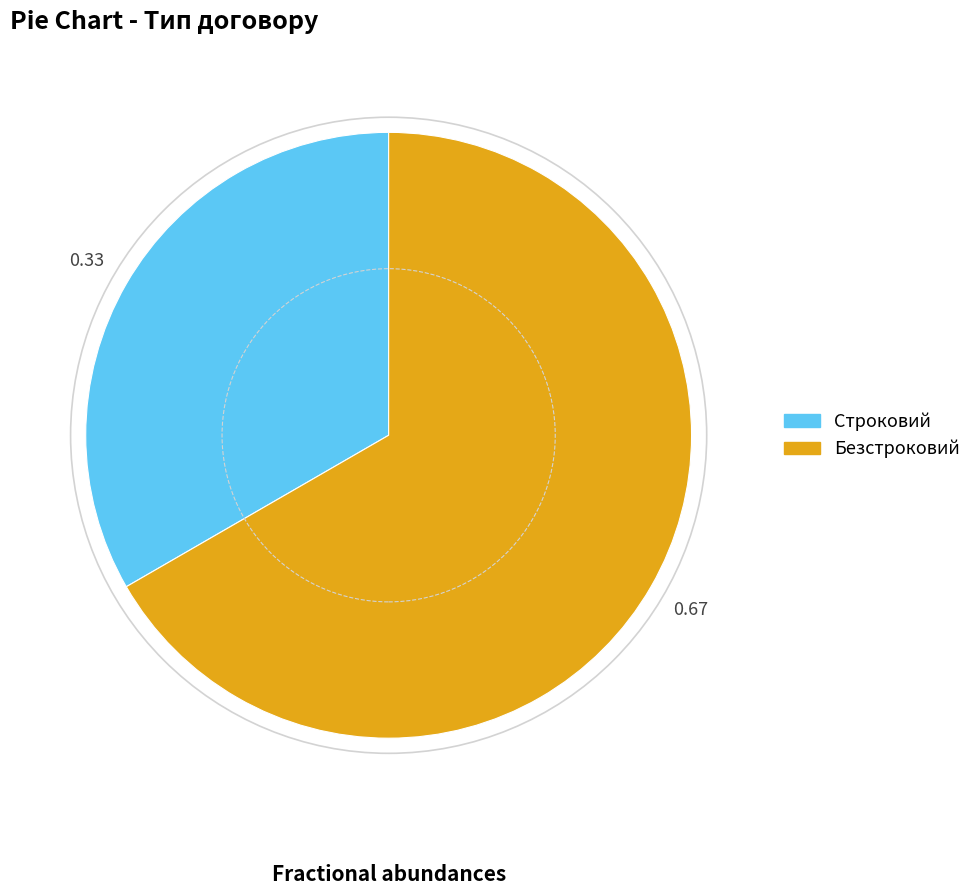

Do Безстроковий and Строковий together represent more than half of the pie?

Yes